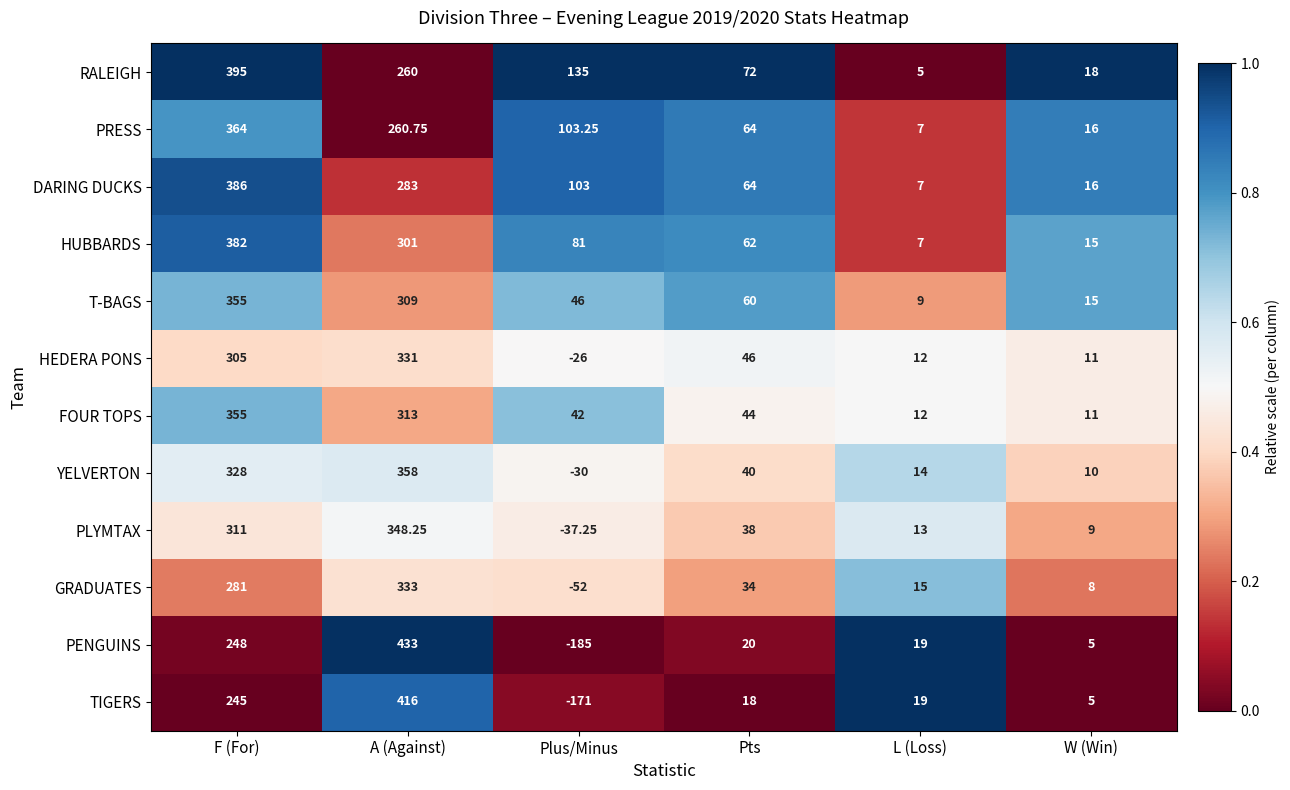

Between F (For) and Pts, which series saw the biggest shift?

RALEIGH